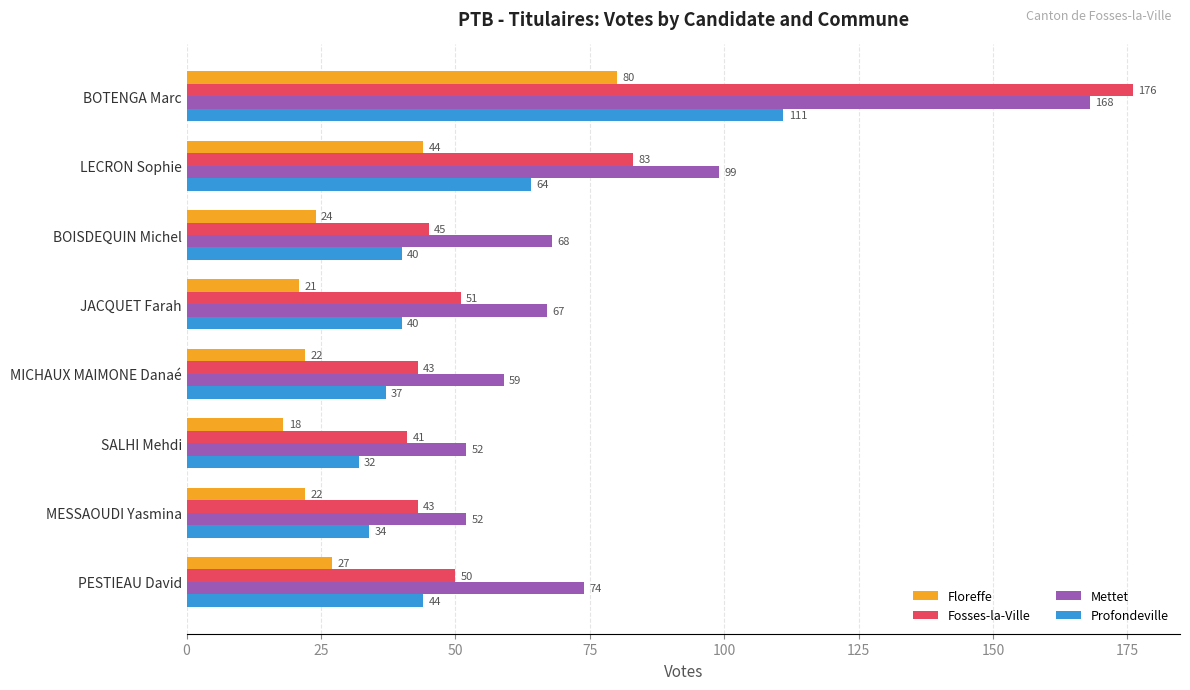

How many data points in Profondeville are less than 40?

3